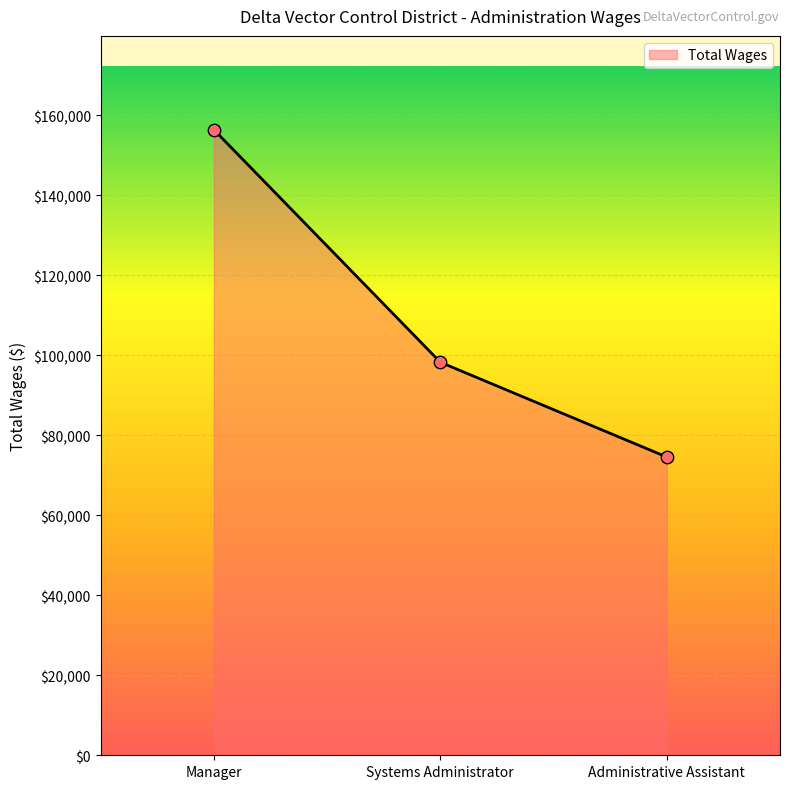

Approximately how many times larger is the value at Manager compared to Systems Administrator?

1.6